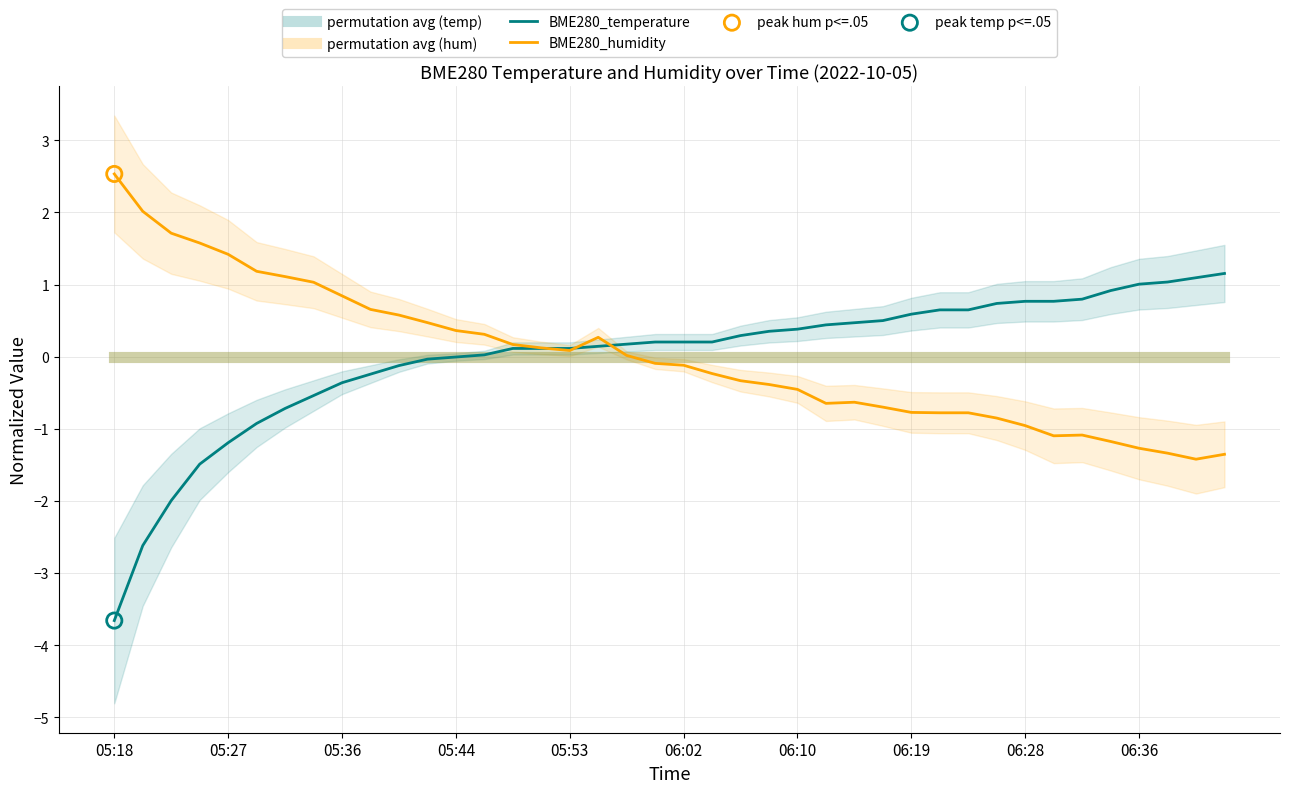

At how many categories does at least one series exceed -1?

40